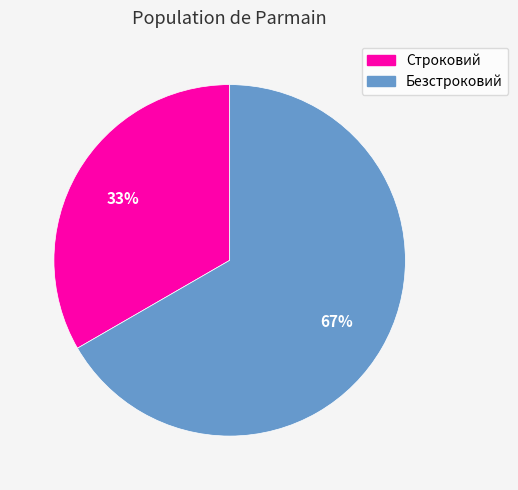

To the nearest percent, what percentage of the pie is Строковий?

33%